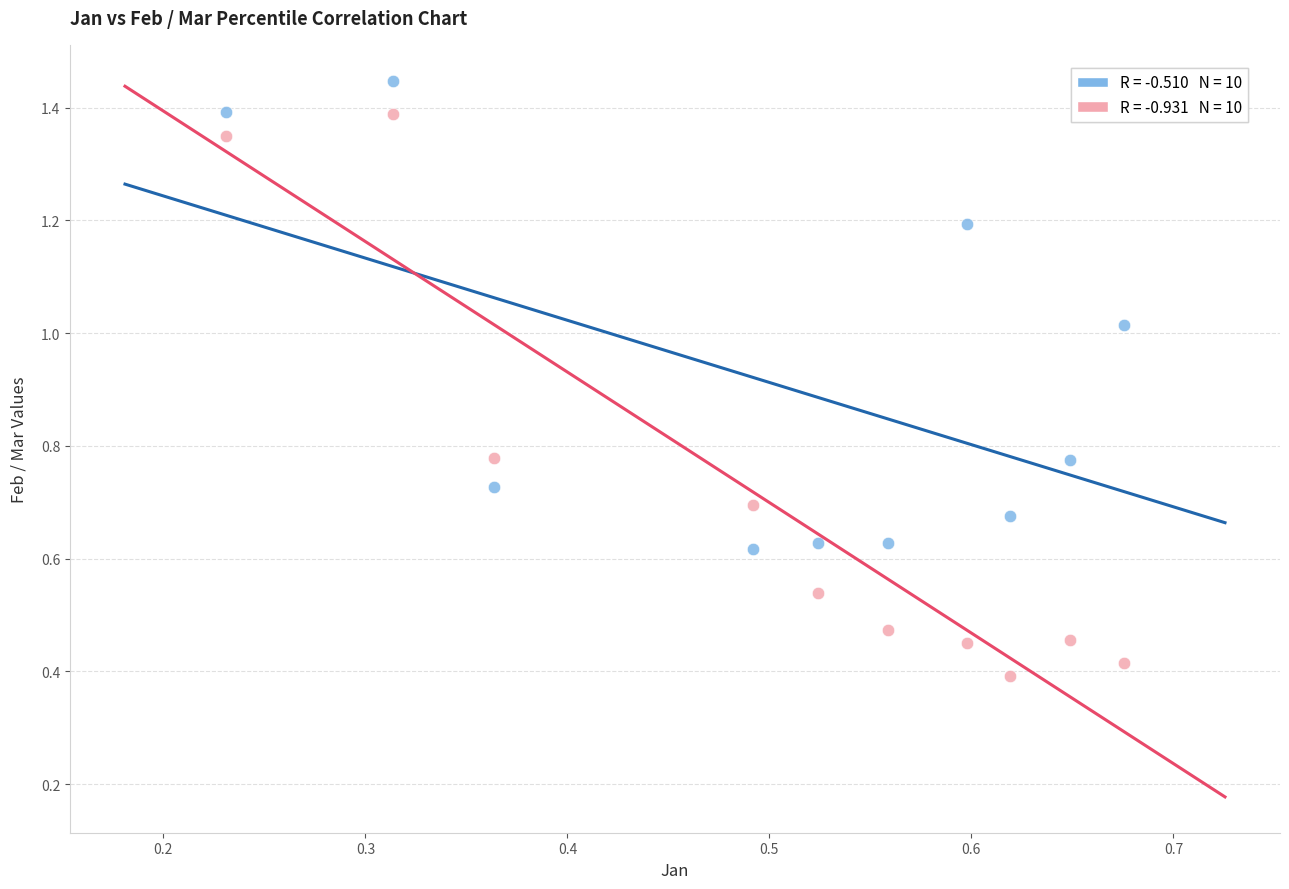

Across all data points, what is the range of Y values (max minus min)?

1.1